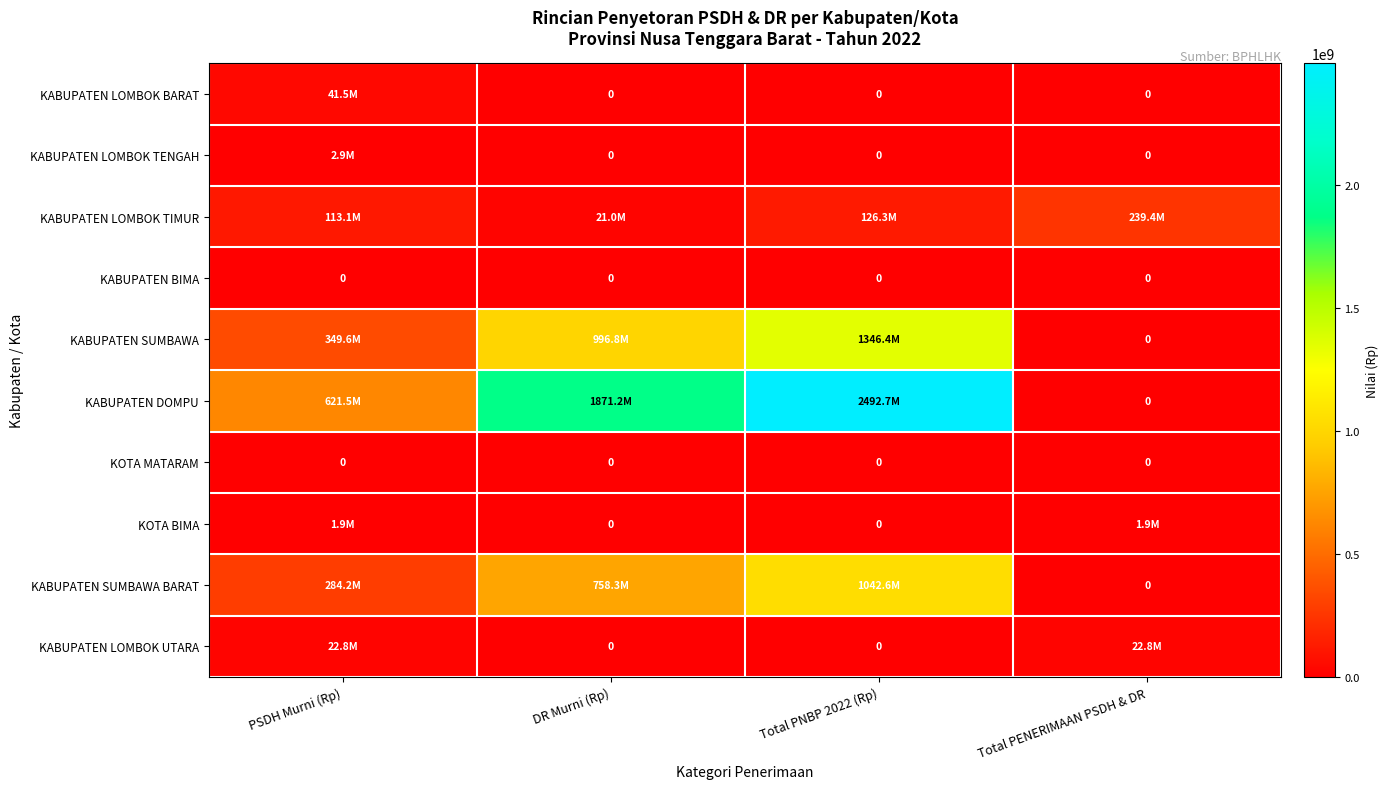

Is it true that KABUPATEN BIMA equals 0 at PSDH Murni (Rp)?

True